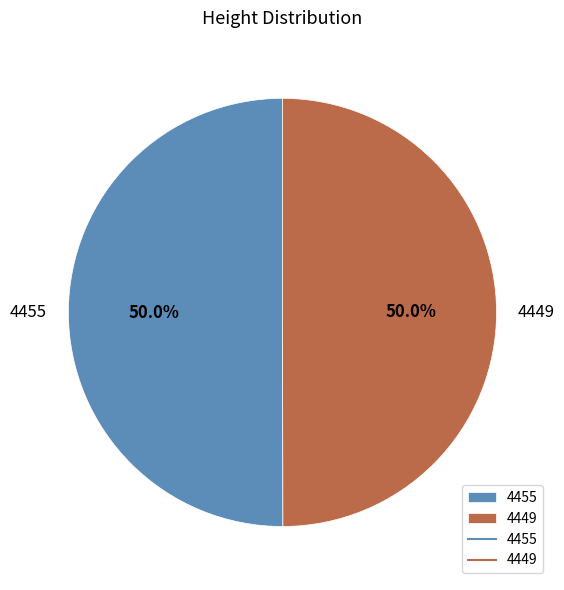

What is the ratio of the value at 4449 to the value at 4455?

1.0